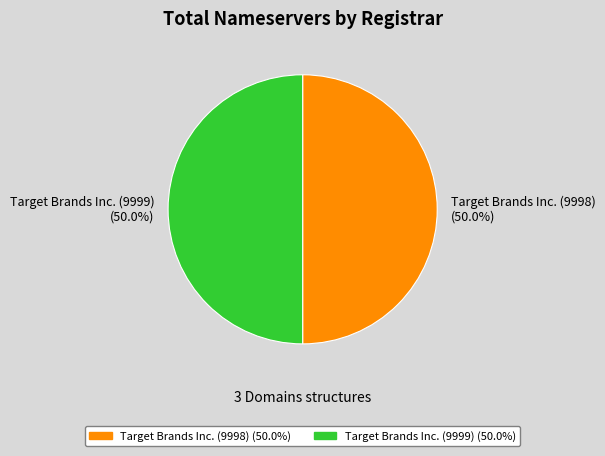

How many segments does this pie chart have?

2